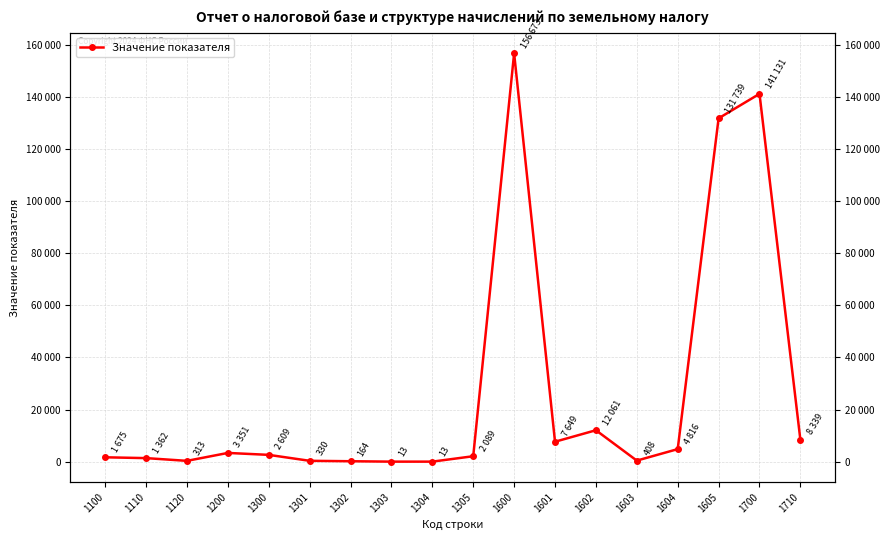

How many points are higher than both their immediate neighbors (excluding endpoints)?

4